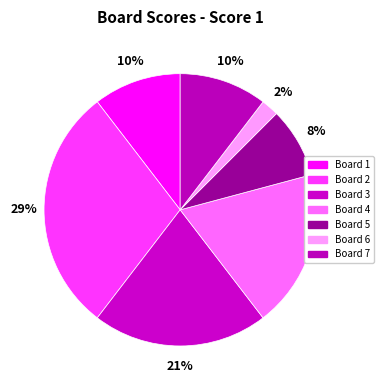

To the nearest percent, what percentage of the pie is Board 6?

2%